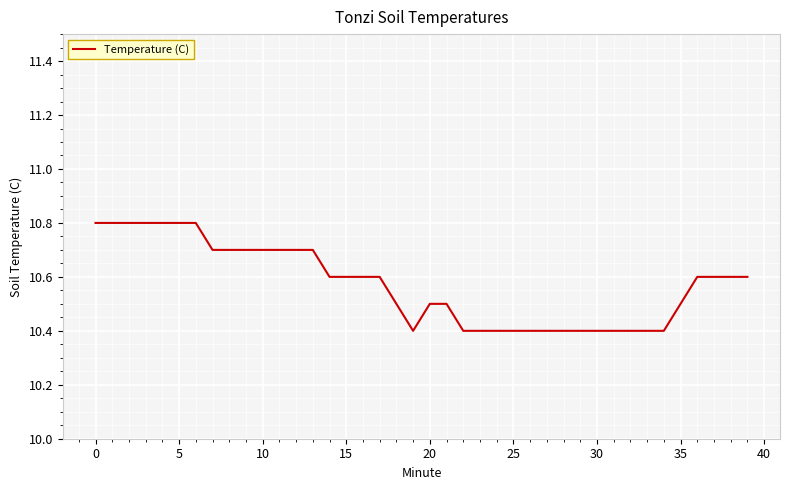

What is the difference between the second highest and minimum values?

0.4